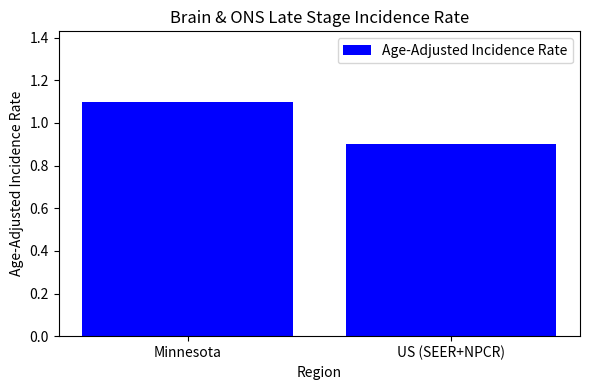

What is the maximum value shown in the chart?

1.1